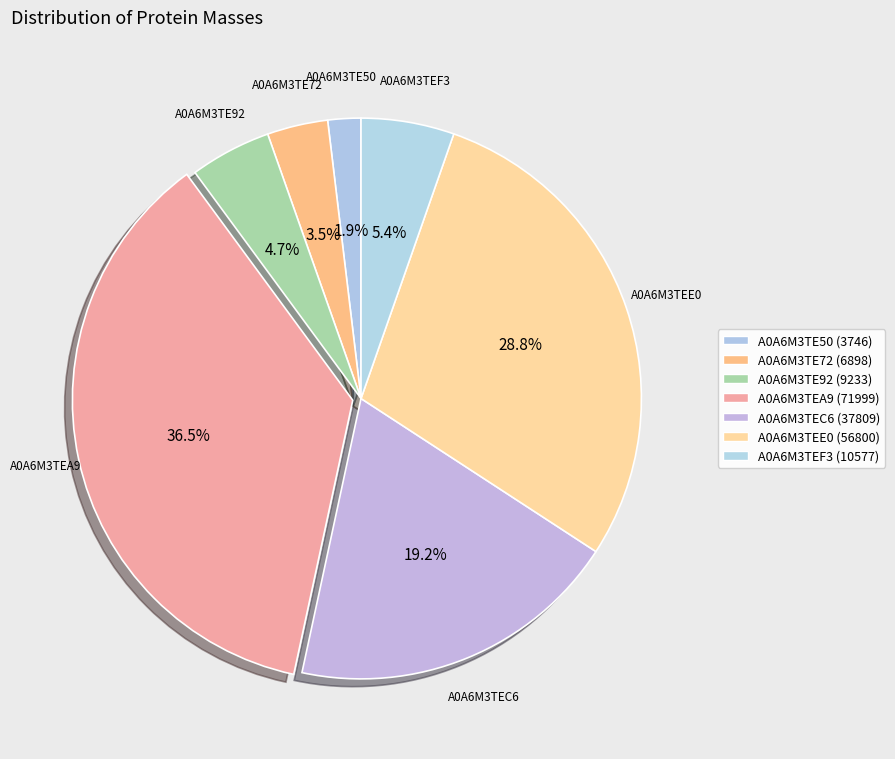

Does A0A6M3TEA9 account for over 50% of the chart?

No